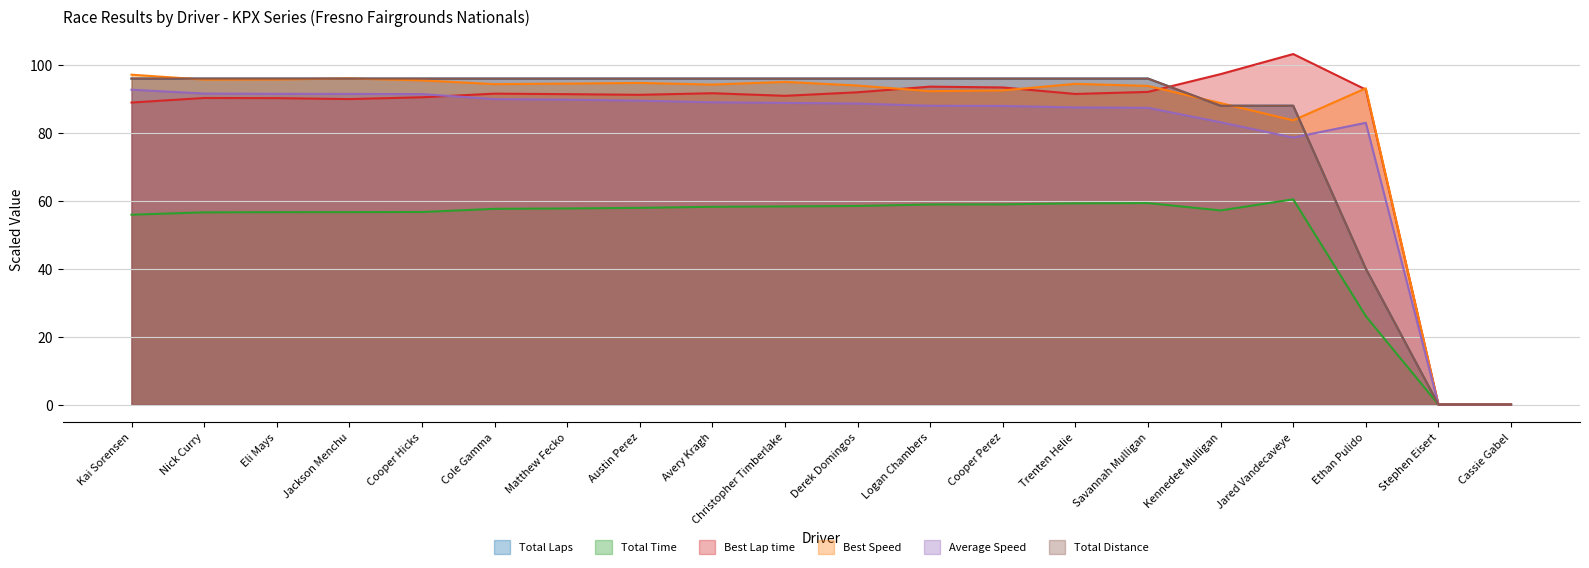

List the labels in order of Best Lap time value, smallest first.

Stephen Eisert, Cassie Gabel, Kai Sorensen, Jackson Menchu, Eli Mays, Nick Curry, Cooper Hicks, Christopher Timberlake, Austin Perez, Matthew Fecko, Trenten Helie, Cole Gamma, Avery Kragh, Derek Domingos, Savannah Mulligan, Ethan Pulido, Cooper Perez, Logan Chambers, Kennedee Mulligan, Jared Vandecaveye